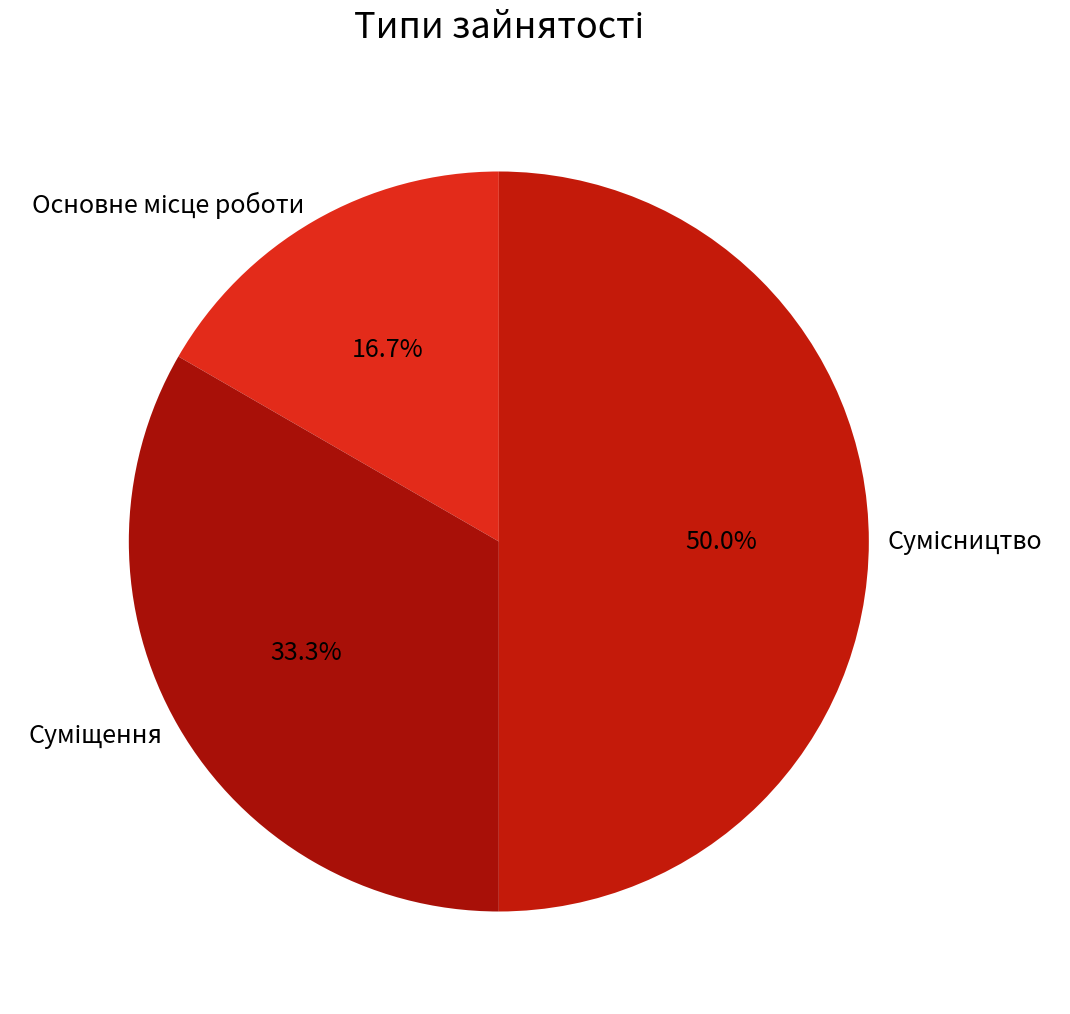

How many slices are in this pie chart?

3